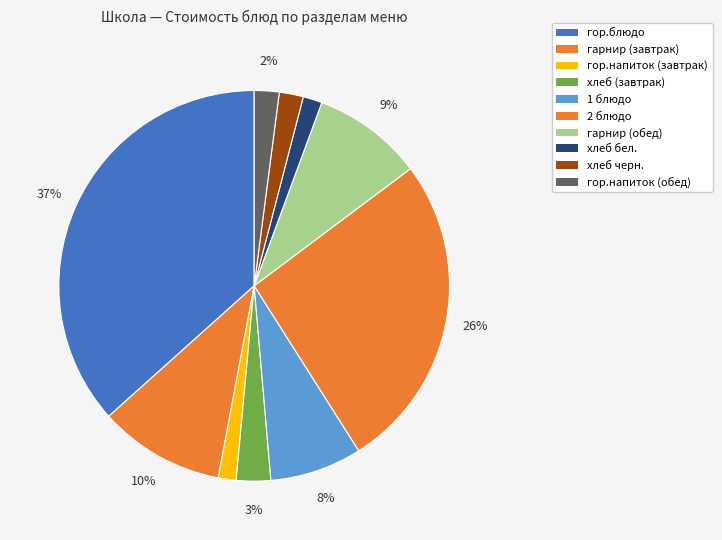

What is the ratio of the value at хлеб бел. to the value at гарнир (завтрак)?

0.2